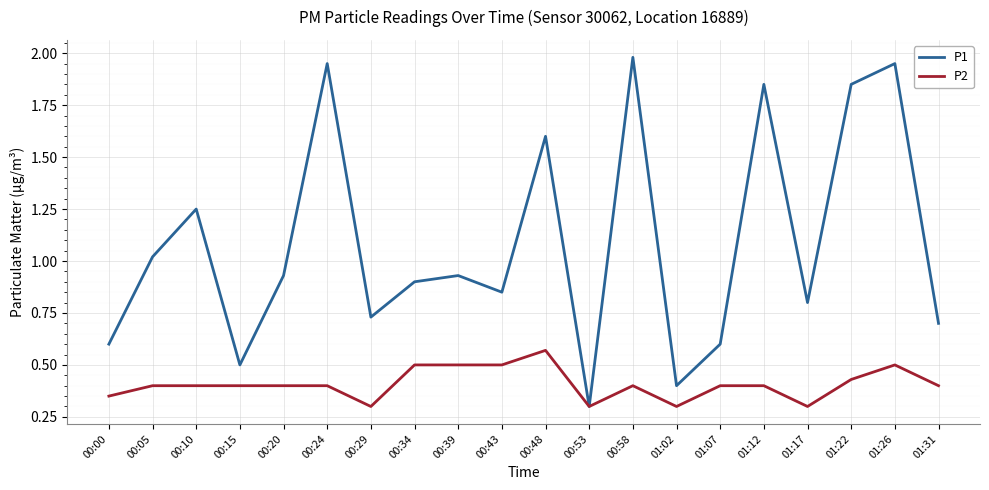

At which label is P1 closest to 1?

00:05